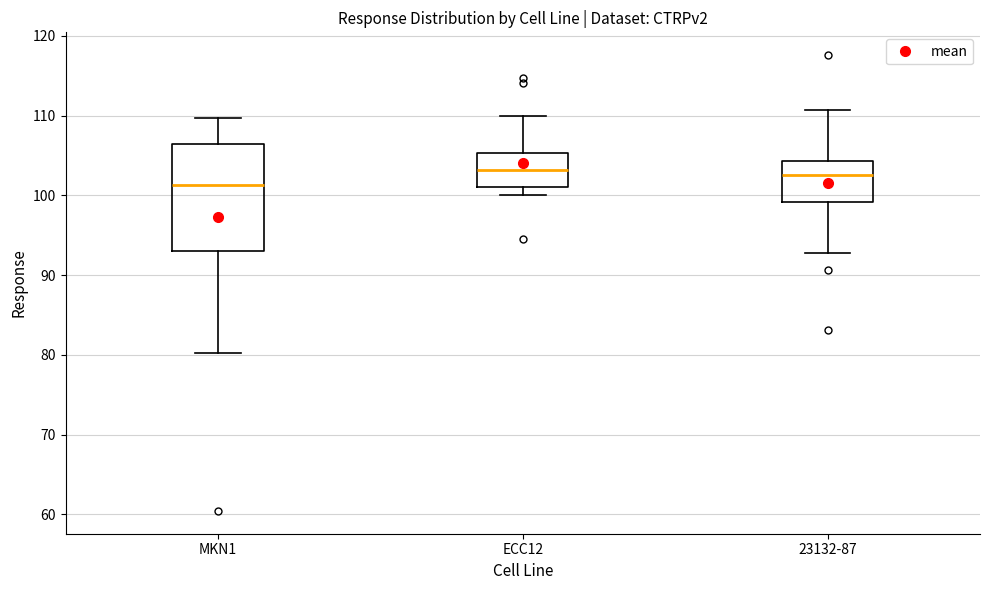

Which box's median line is the lowest?

MKN1